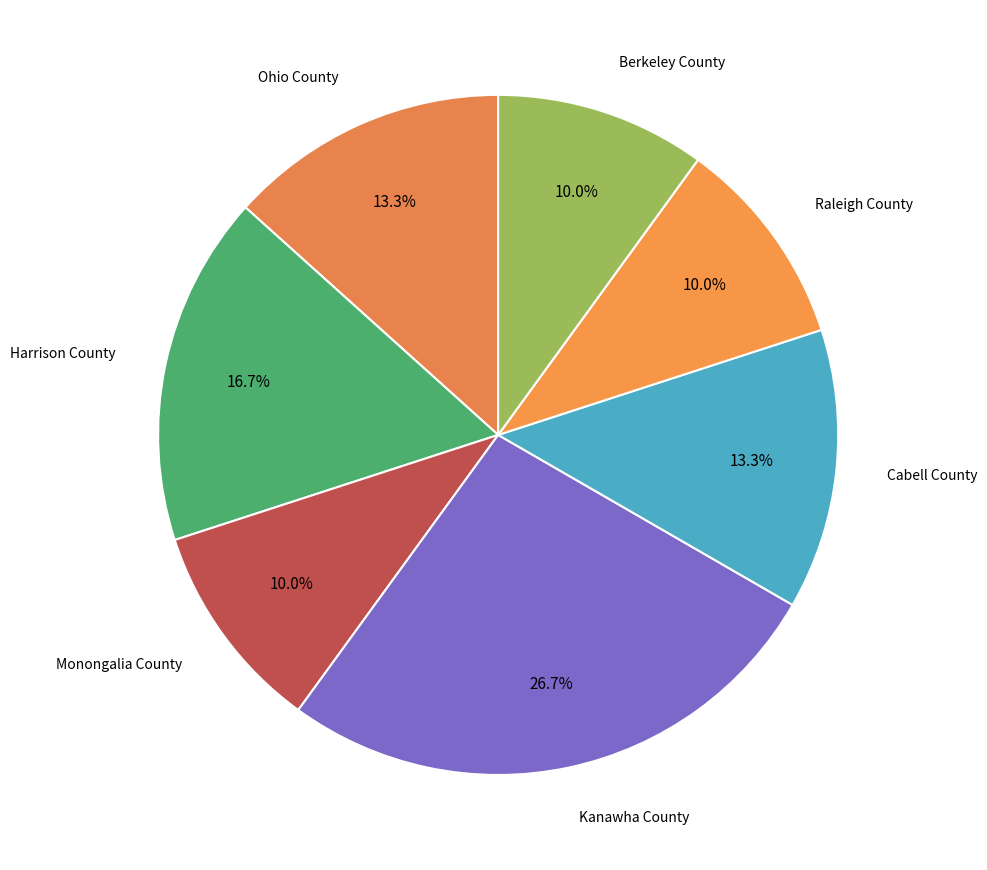

To the nearest percent, what is the average slice percentage?

14%